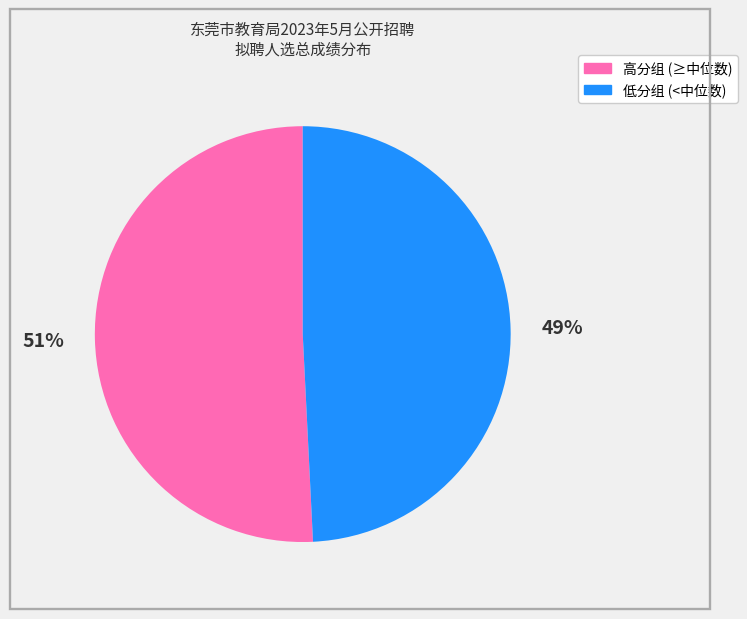

To the nearest percent, what is the difference between the largest and smallest slice percentages?

2%